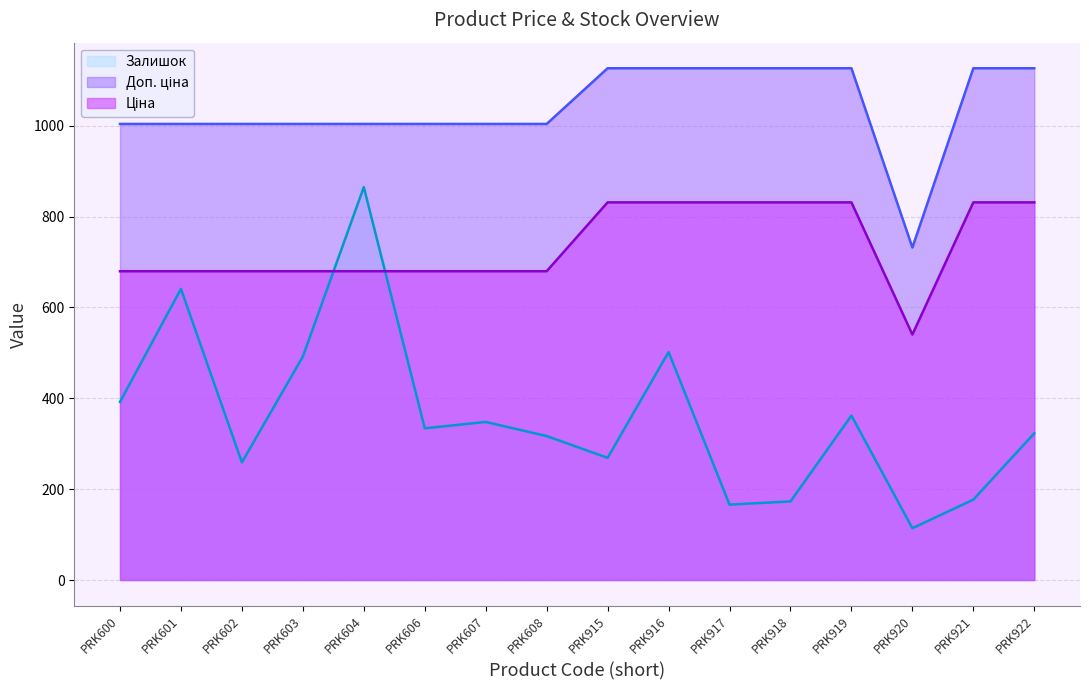

At which category is the sum across all series the highest?

PRK604